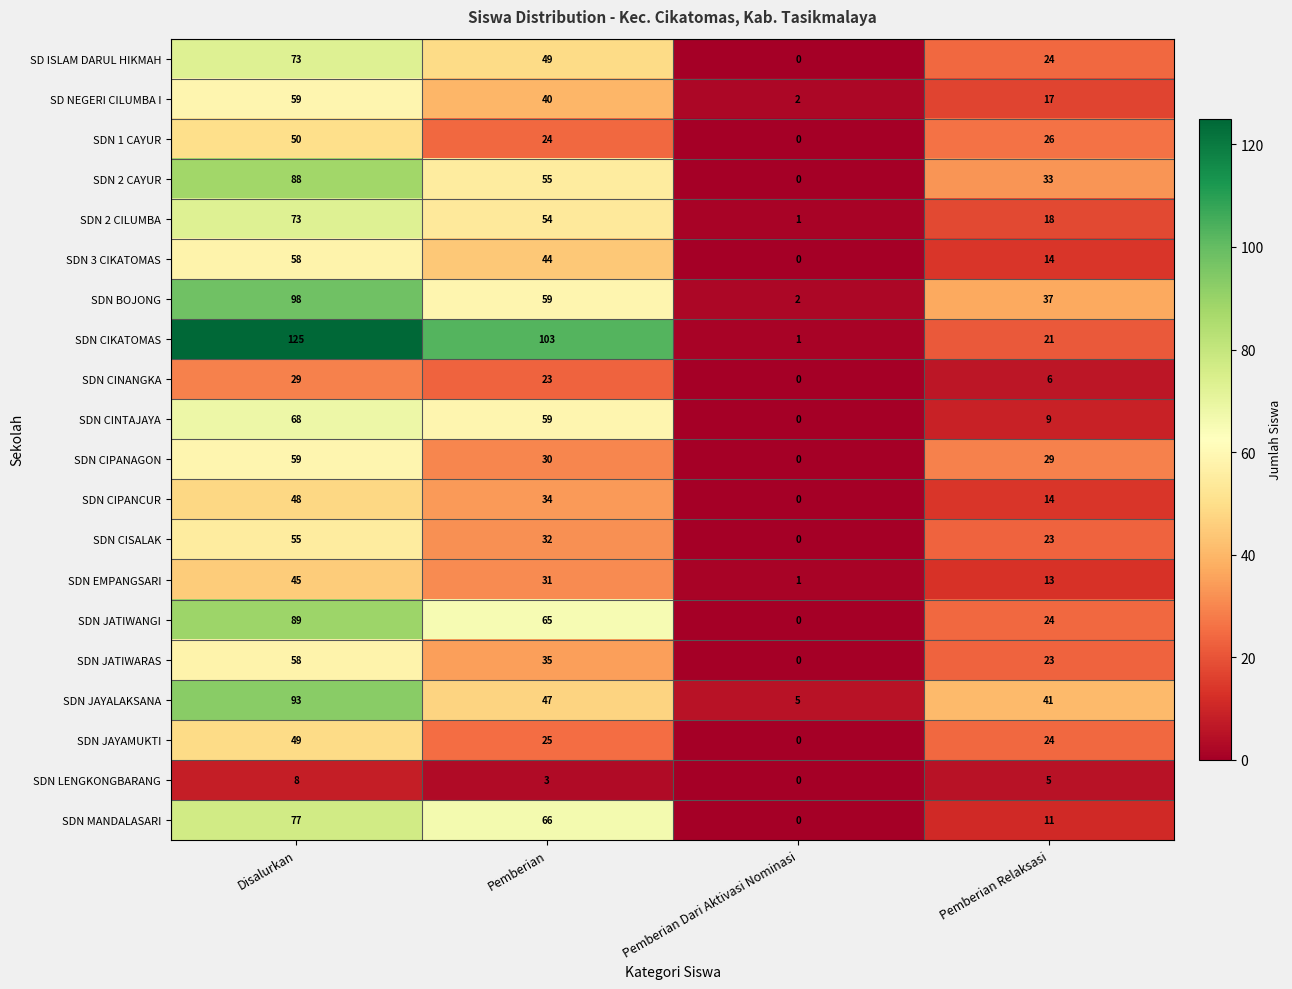

Which label corresponds to the largest value in the chart?

Disalurkan